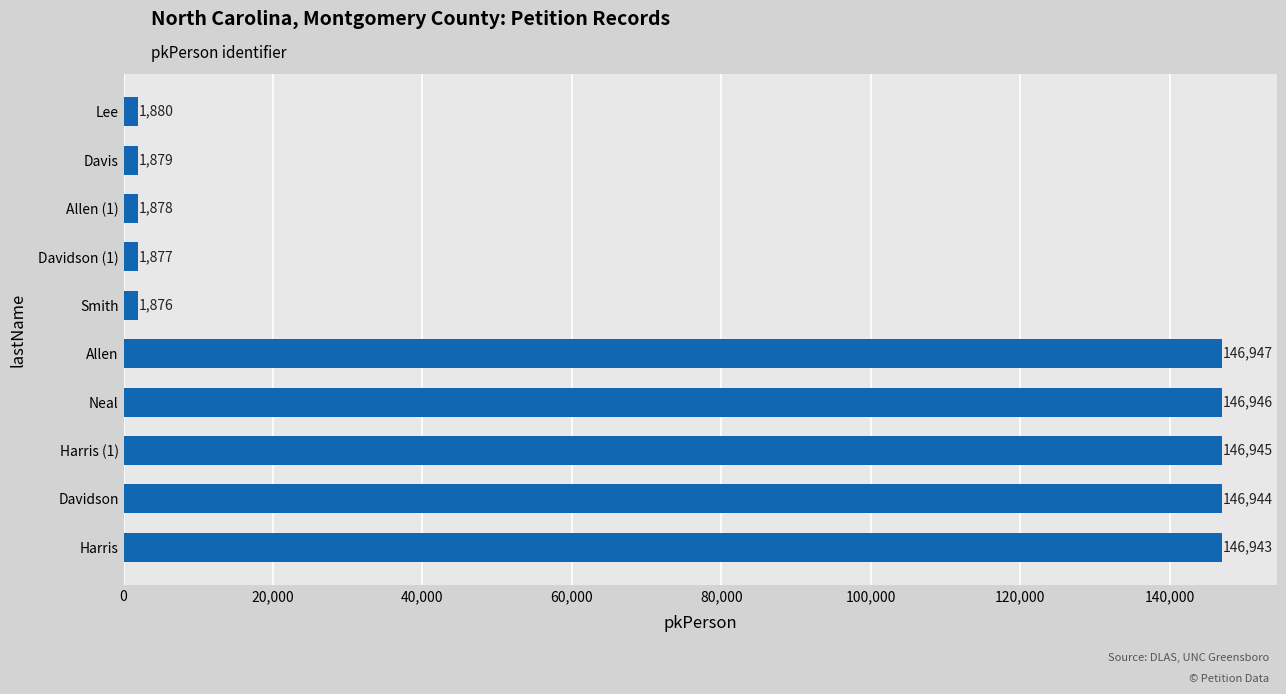

Which category has the highest value across all series?

Allen